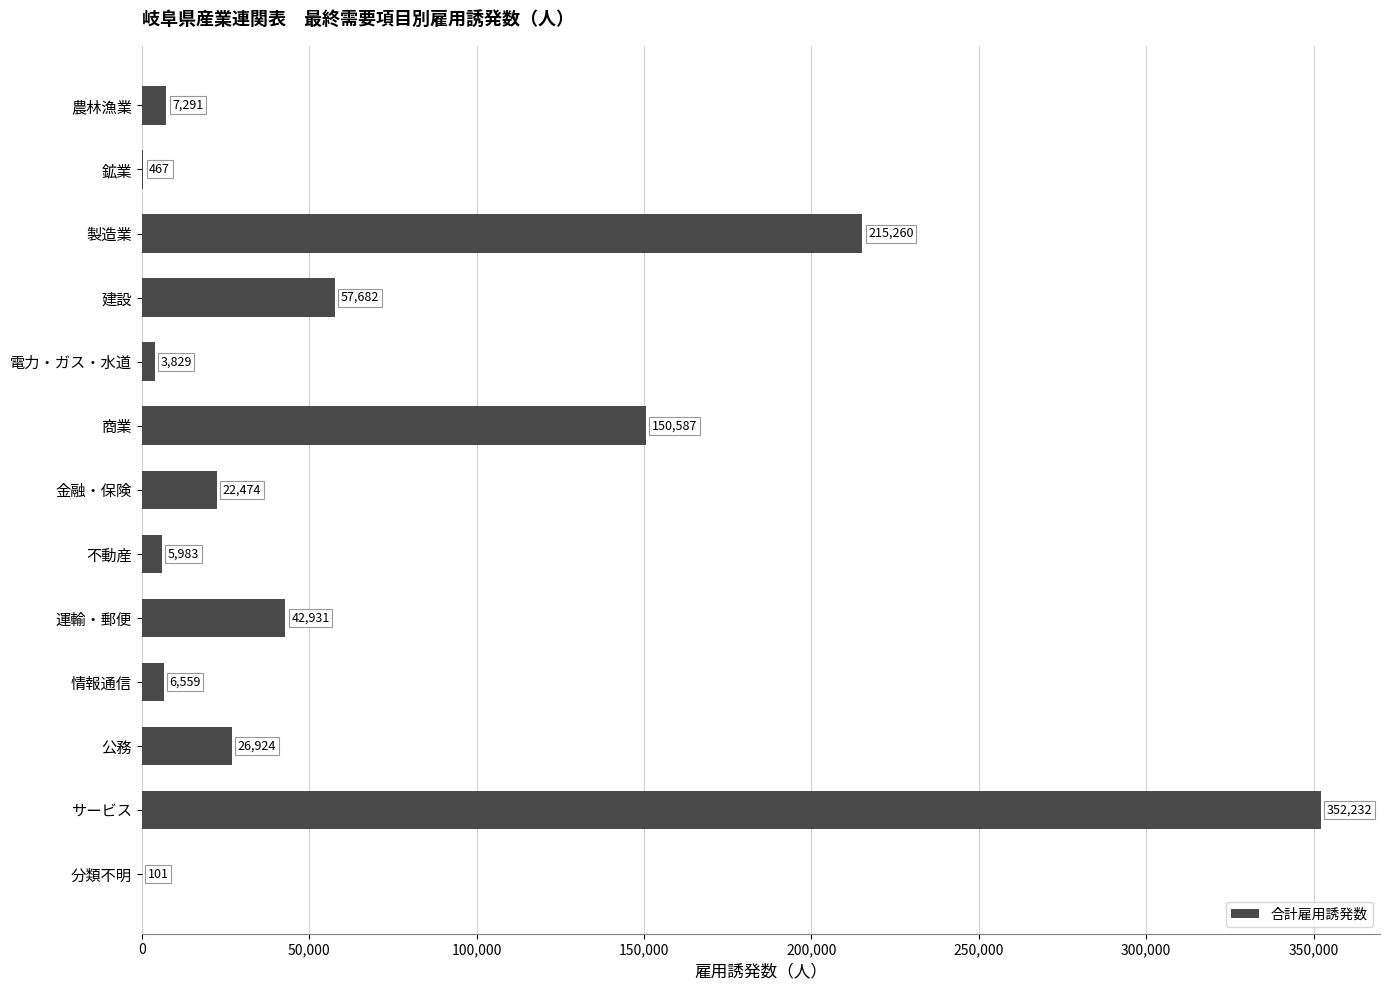

What is the sum of all values?

892320.0